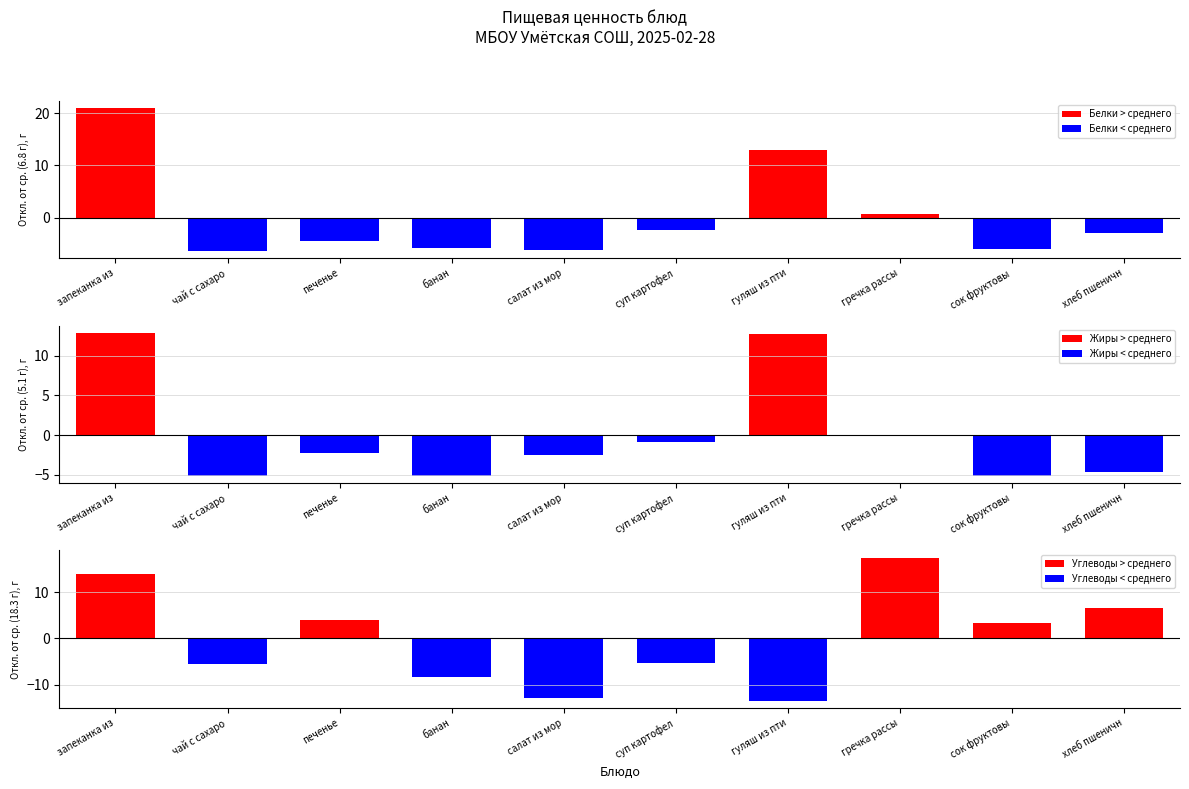

At which category does the chart reach its peak across all series?

запеканка из